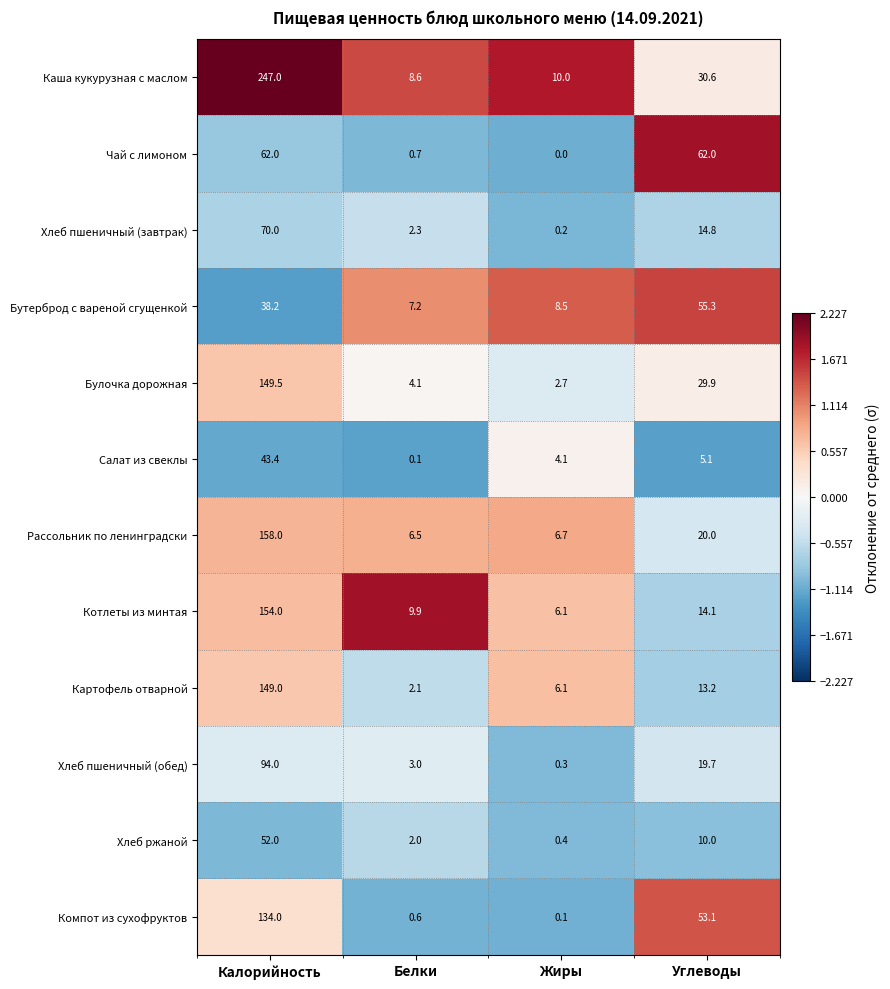

What is the sum of the Салат из свеклы values at Калорийность and Жиры?

47.5